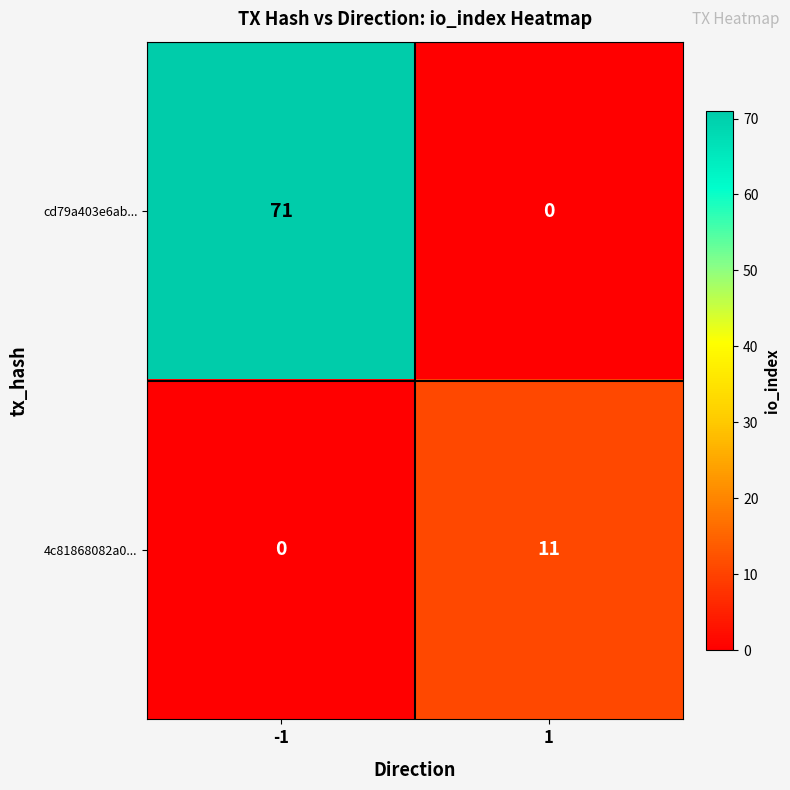

What is the difference between the maximum and minimum values in the cd79a403e6ab... series?

71